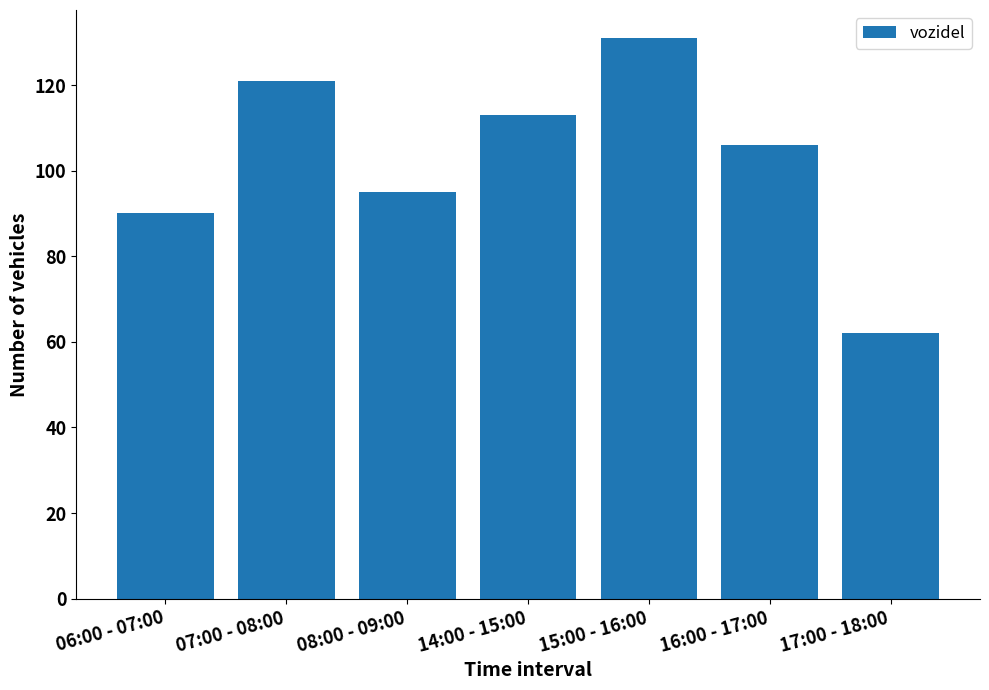

List the labels in order of value, smallest first.

17:00 - 18:00, 06:00 - 07:00, 08:00 - 09:00, 16:00 - 17:00, 14:00 - 15:00, 07:00 - 08:00, 15:00 - 16:00